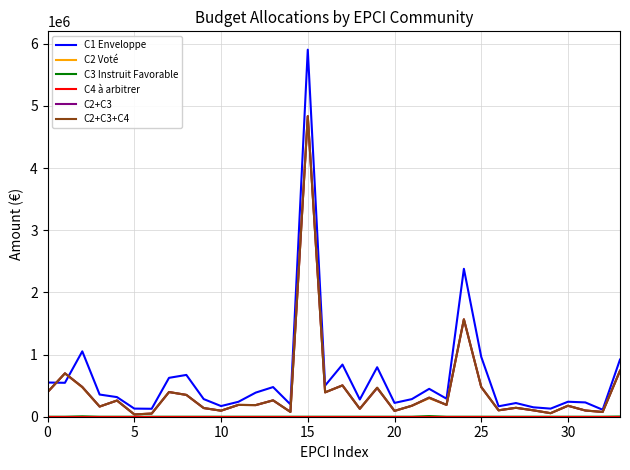

Which series has the largest range (max minus min)?

C1 Enveloppe